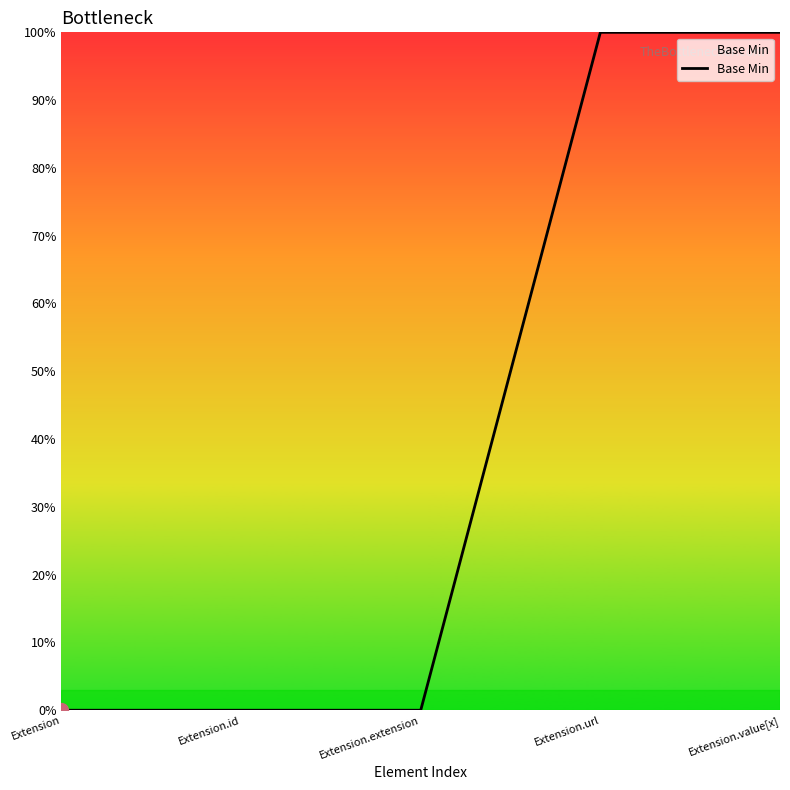

Is this an area chart (filled region under the line)?

Yes